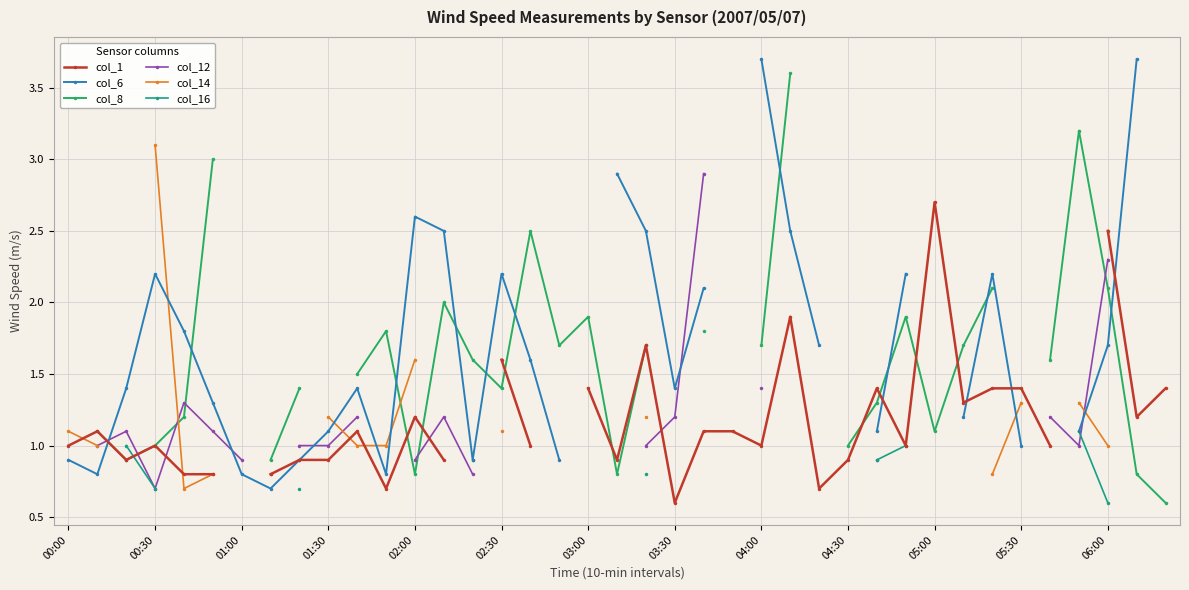

Which series changed the most between 05:30 and 24?

col_6